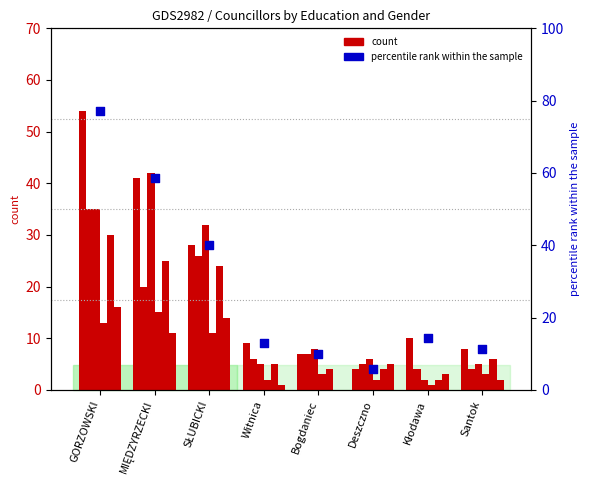

At how many categories does at least one series exceed 23?

3